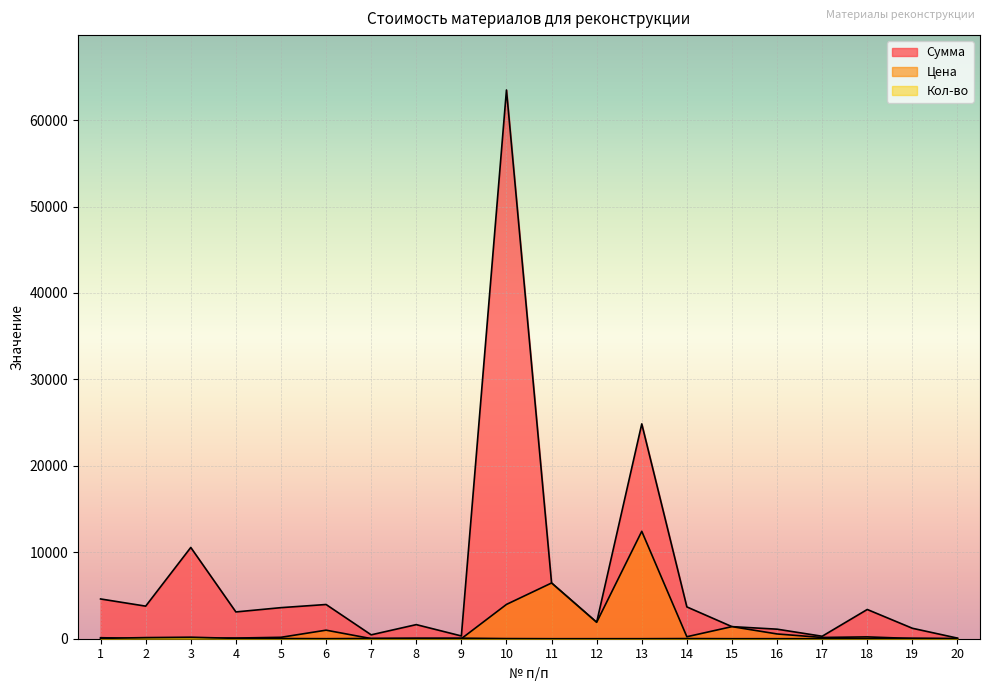

How many lines are shown in the chart?

3